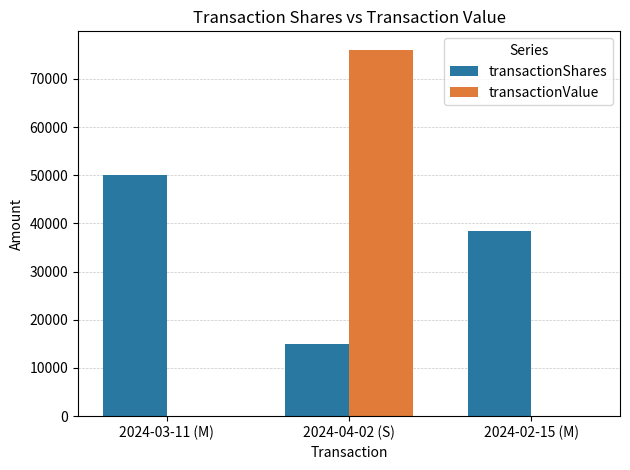

Is it true that transactionShares equals 22229 at 2024-03-11 (M)?

False